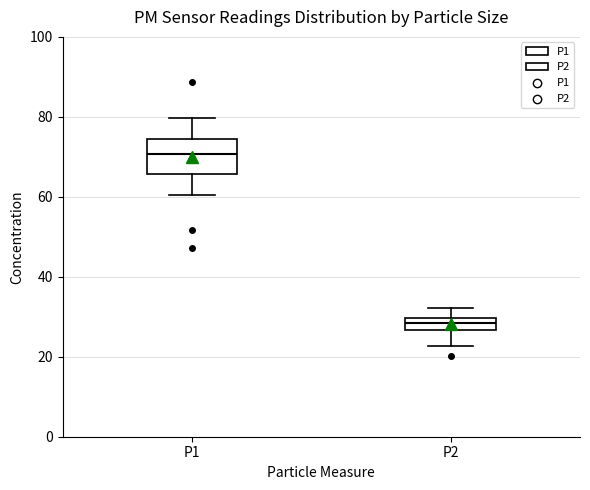

Reading left to right, transcribe this box plot: for each box, give where its median line is, the range the box spans, and where its two whiskers end, as read against the y-axis. The values are not printed on the chart, so give them approximately, as read against the axis.

P1: median 70, box 66 to 74, whiskers 60 to 80
P2: median 28, box 26 to 30, whiskers 22 to 32